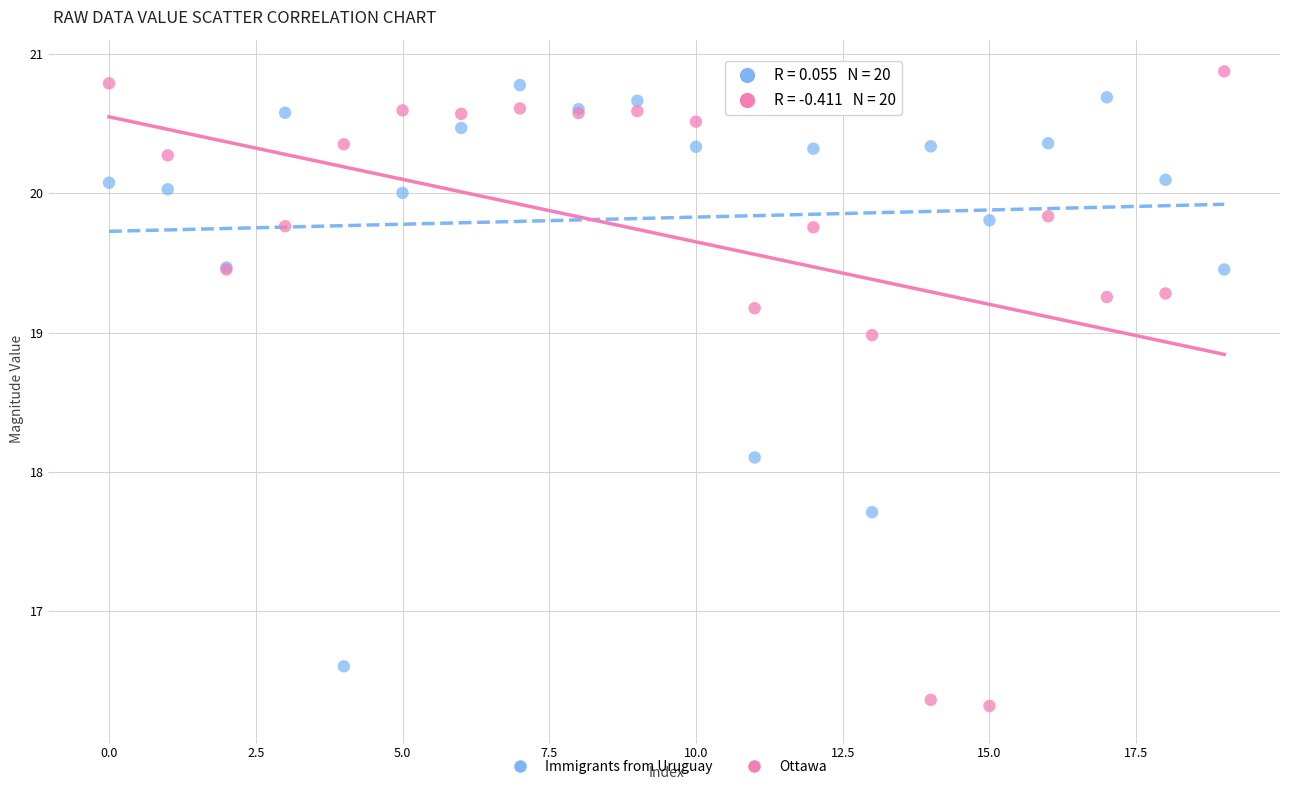

What are all the series names shown in the legend?

Immigrants from Uruguay, Ottawa